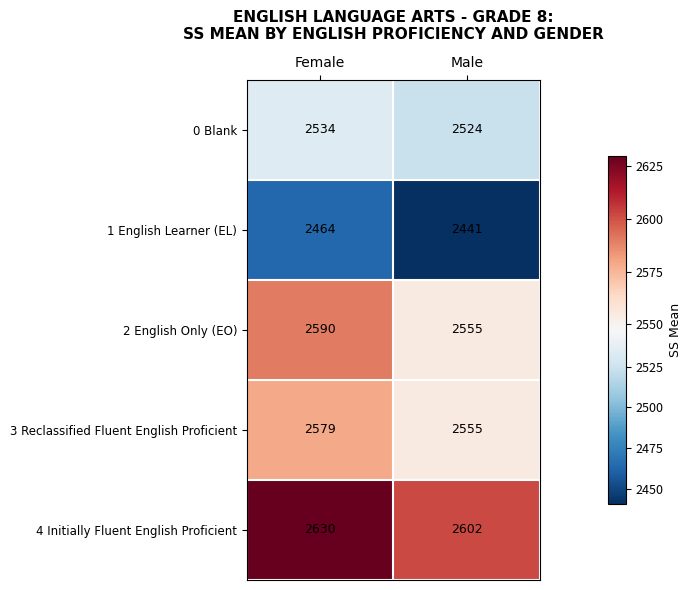

The 1 English Learner (EL) series shows 2464 at Female. True or false?

True